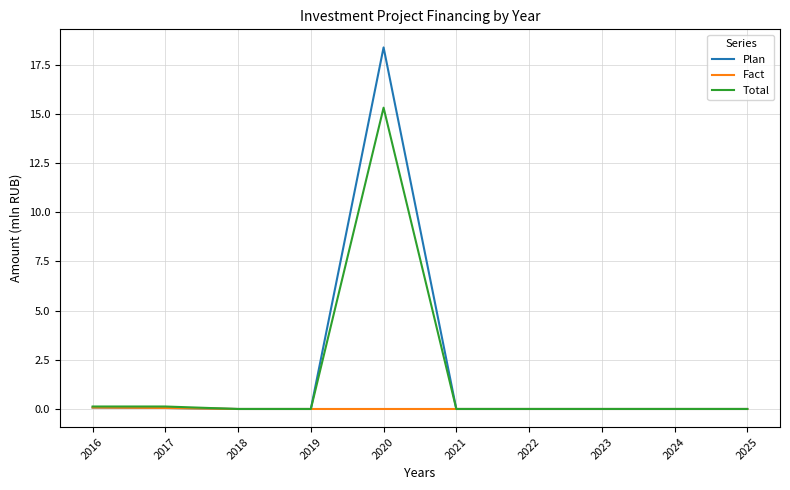

What is the greatest value displayed?

18.4